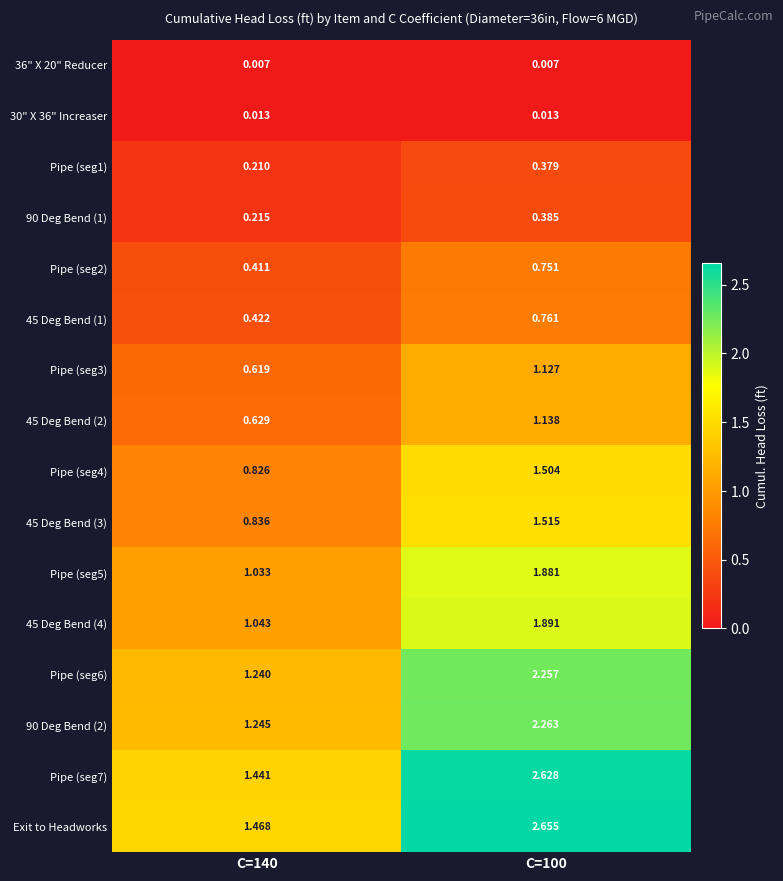

Which series has the largest total across all categories?

Exit to Headworks